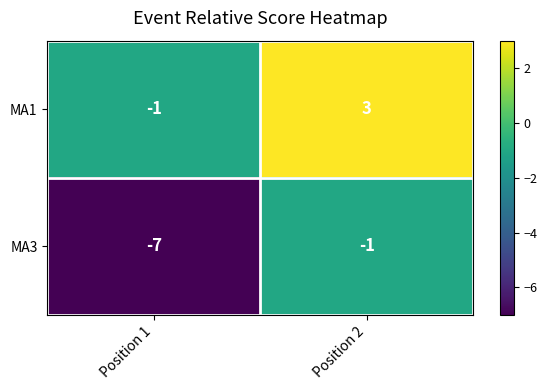

Reading left to right, transcribe all the data shown in this chart.

MA1: Position 1=-1	Position 2=3
MA3: Position 1=-7	Position 2=-1